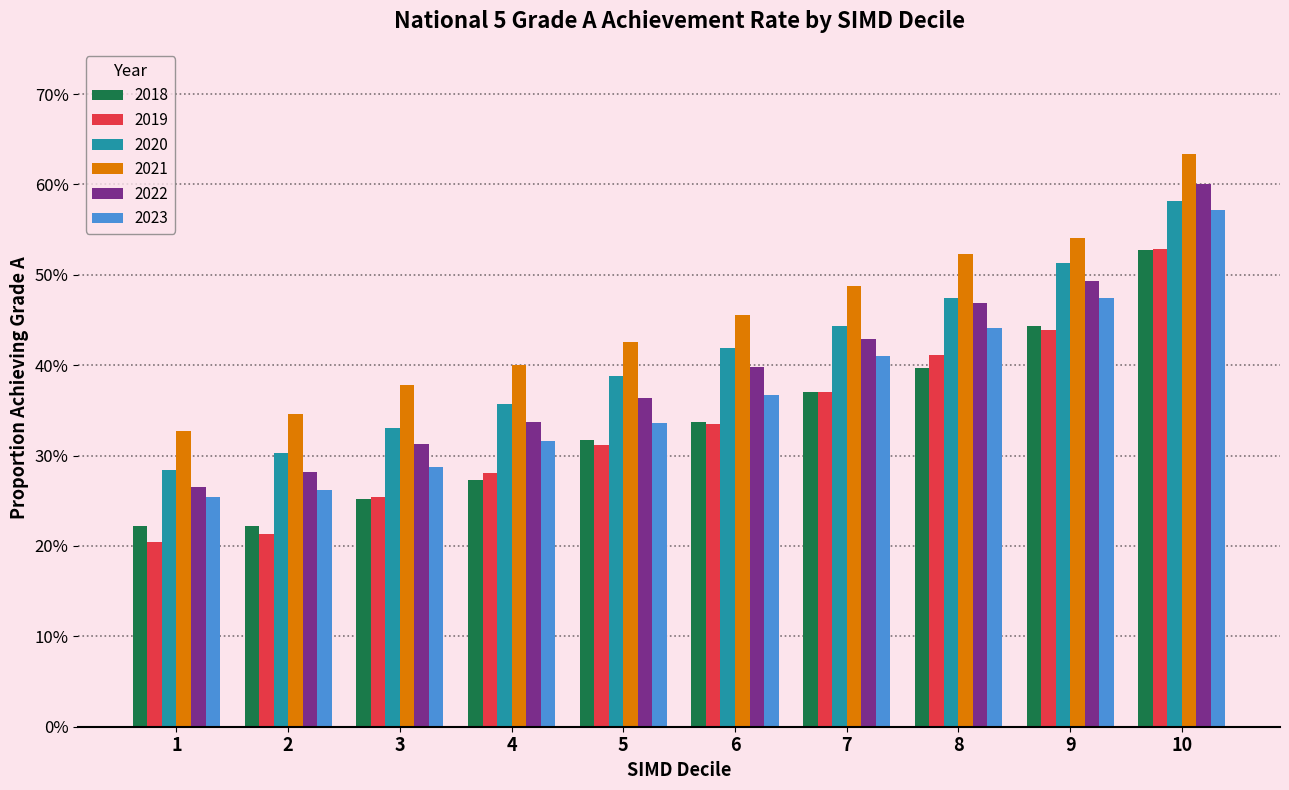

Reading left to right, transcribe all the data shown in this chart.

2018: 0.2	0.2	0.3	0.3	0.3	0.3	0.4	0.4	0.4	0.5
2019: 0.2	0.2	0.3	0.3	0.3	0.3	0.4	0.4	0.4	0.5
2020: 0.3	0.3	0.3	0.4	0.4	0.4	0.4	0.5	0.5	0.6
2021: 0.3	0.3	0.4	0.4	0.4	0.5	0.5	0.5	0.5	0.6
2022: 0.3	0.3	0.3	0.3	0.4	0.4	0.4	0.5	0.5	0.6
2023: 0.3	0.3	0.3	0.3	0.3	0.4	0.4	0.4	0.5	0.6